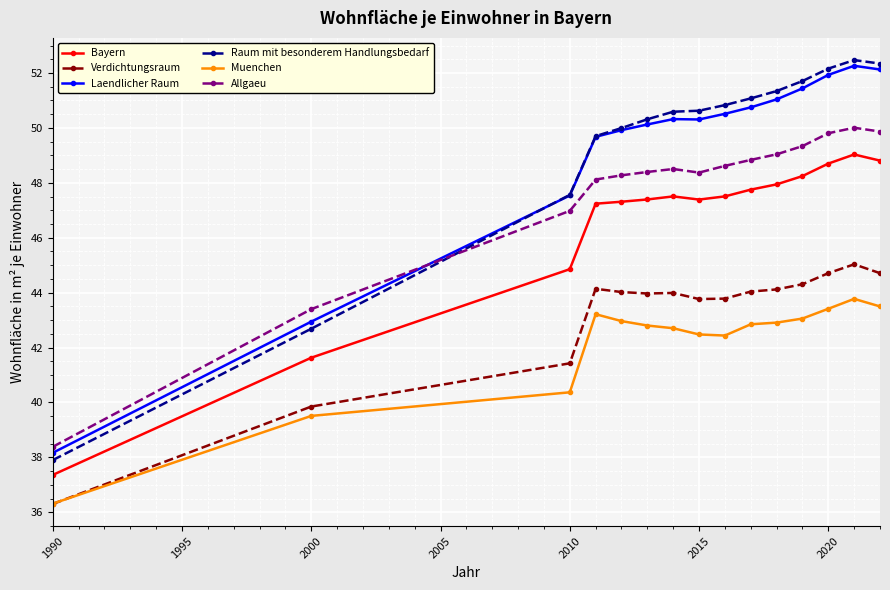

True or false: Allgaeu and Bayern intersect in this chart.

False